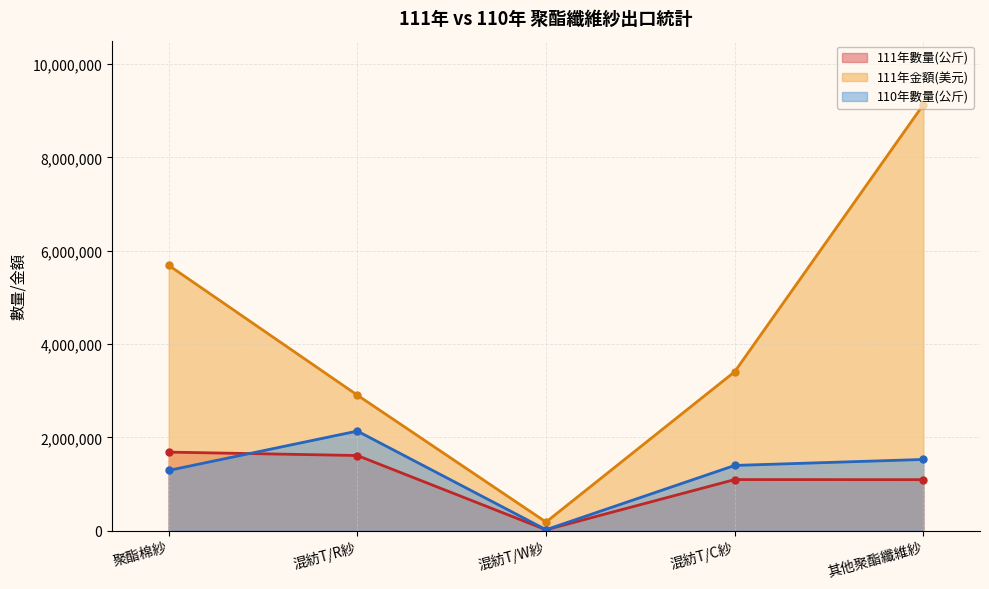

How many distinct data groups are displayed?

3